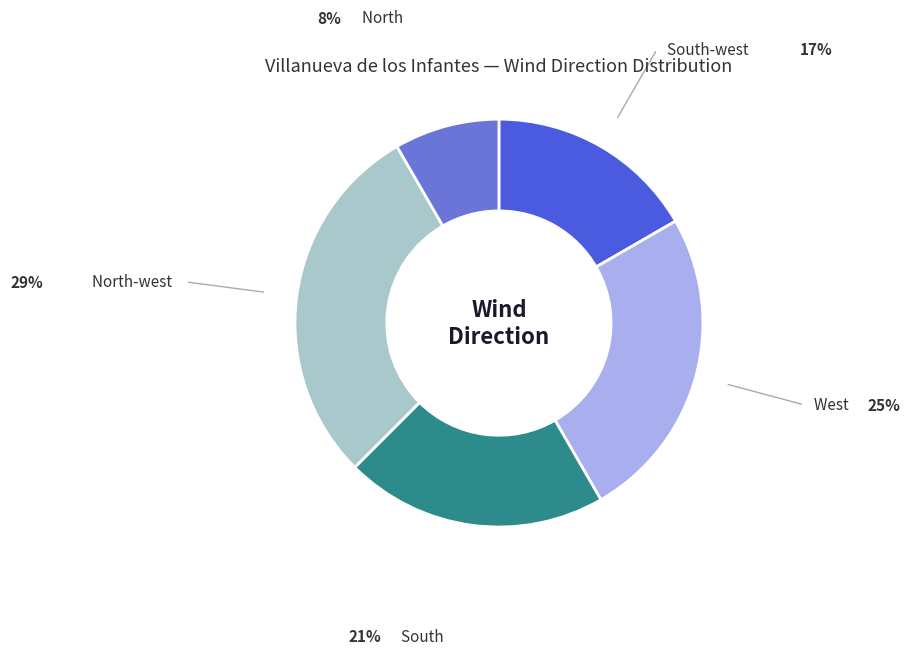

Is there a majority slice in this chart?

No